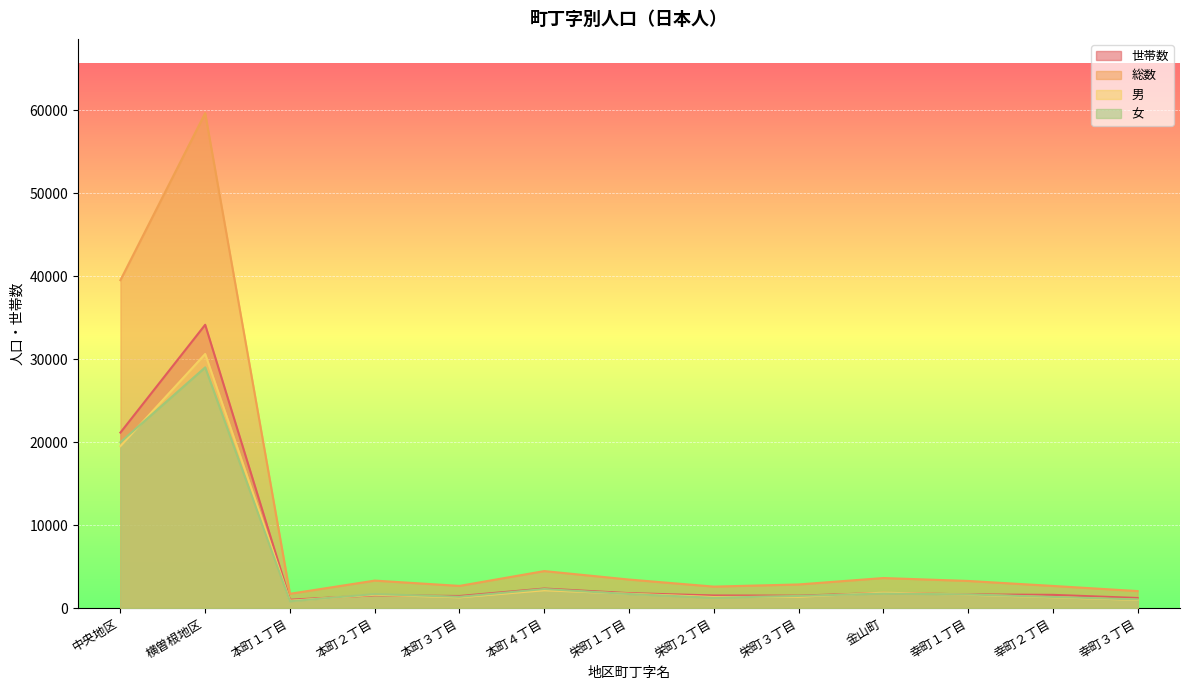

Between 幸町２丁目 and 本町４丁目, which is larger?

本町４丁目